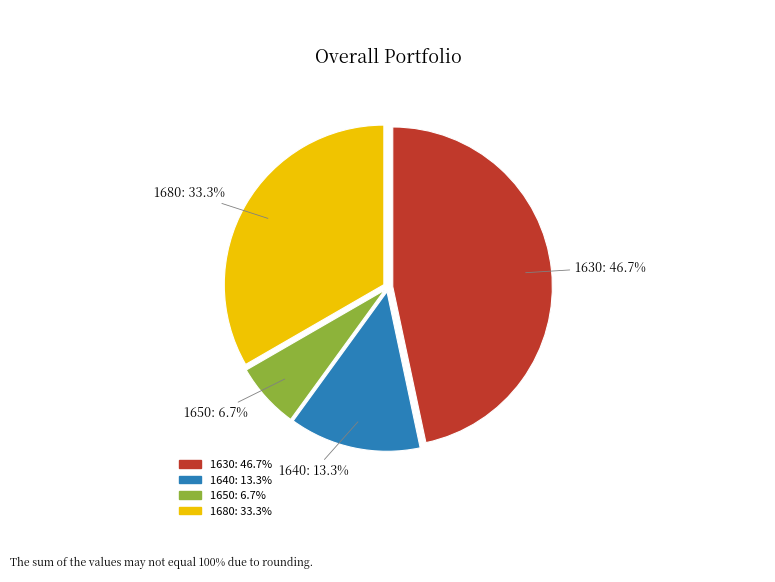

Is 1640 the majority of the pie?

No